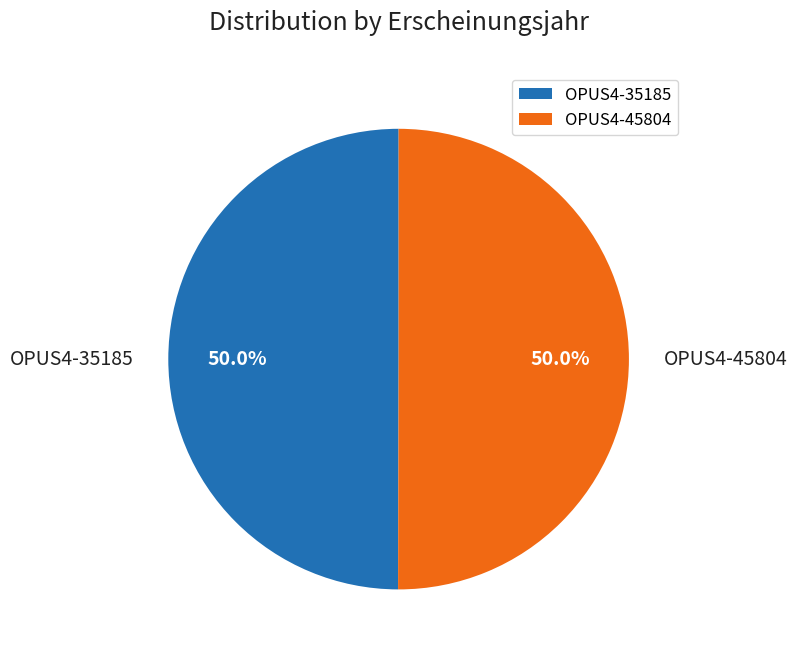

To the nearest percent, what is the average slice percentage?

50%